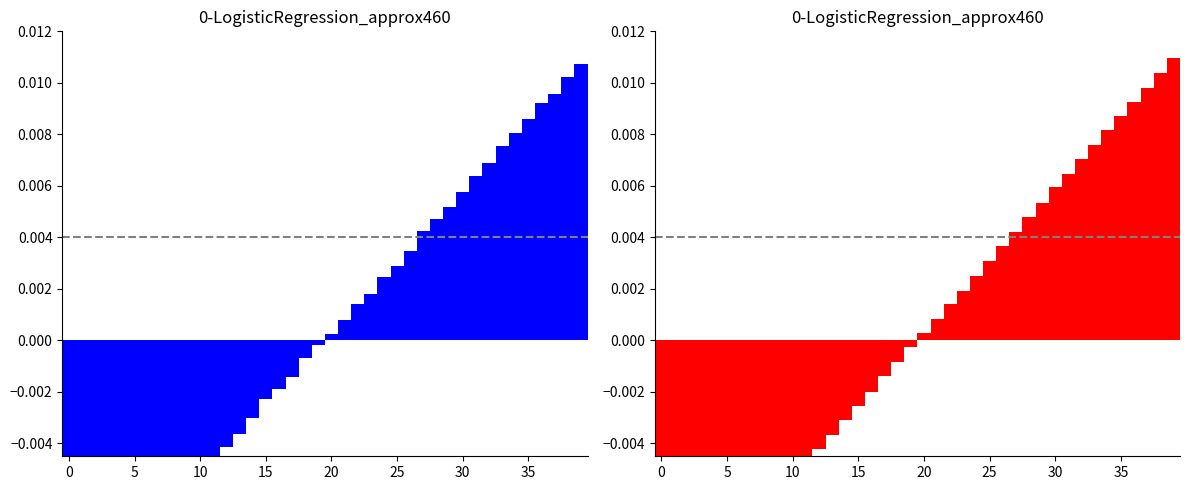

How many data points in Measurement_Lat are less than 0?

20